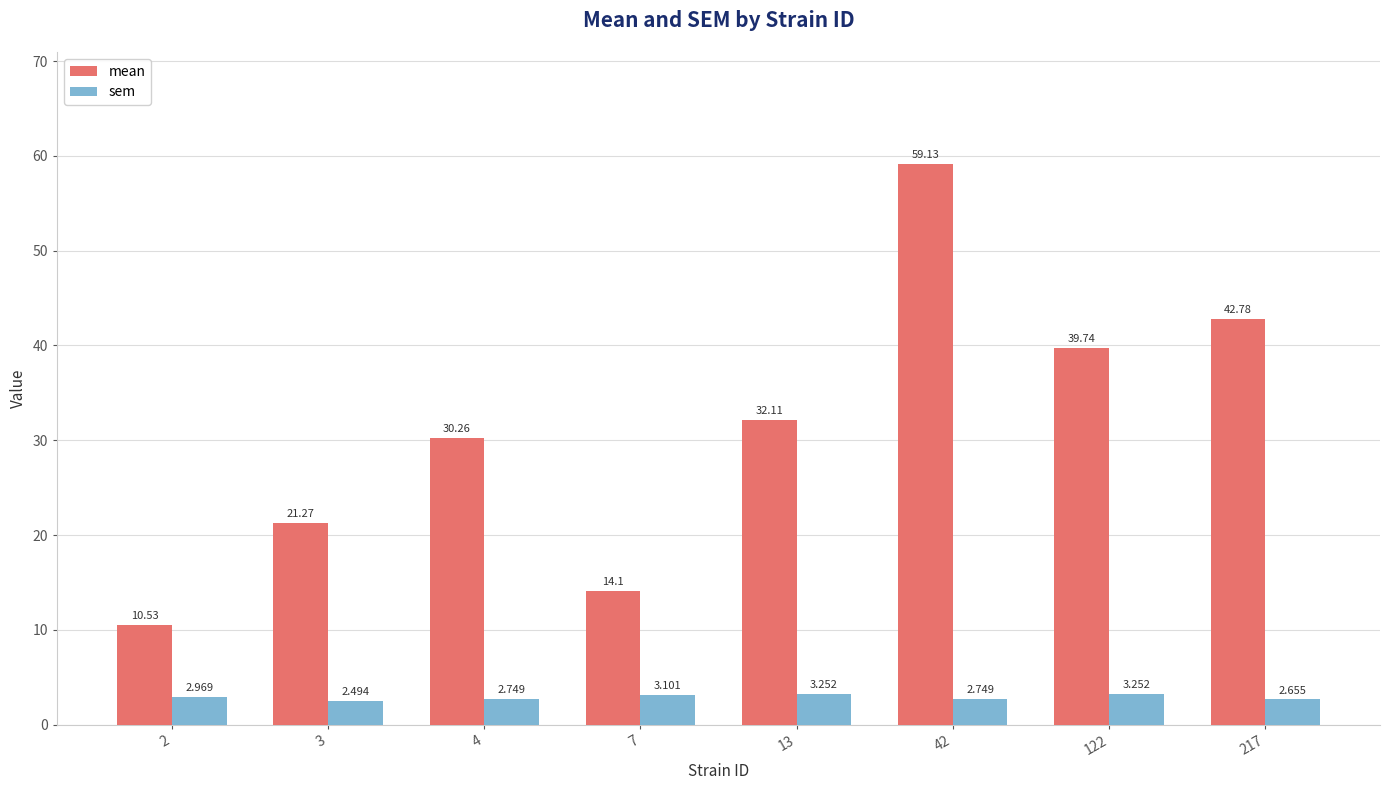

How many groups of bars are there?

8